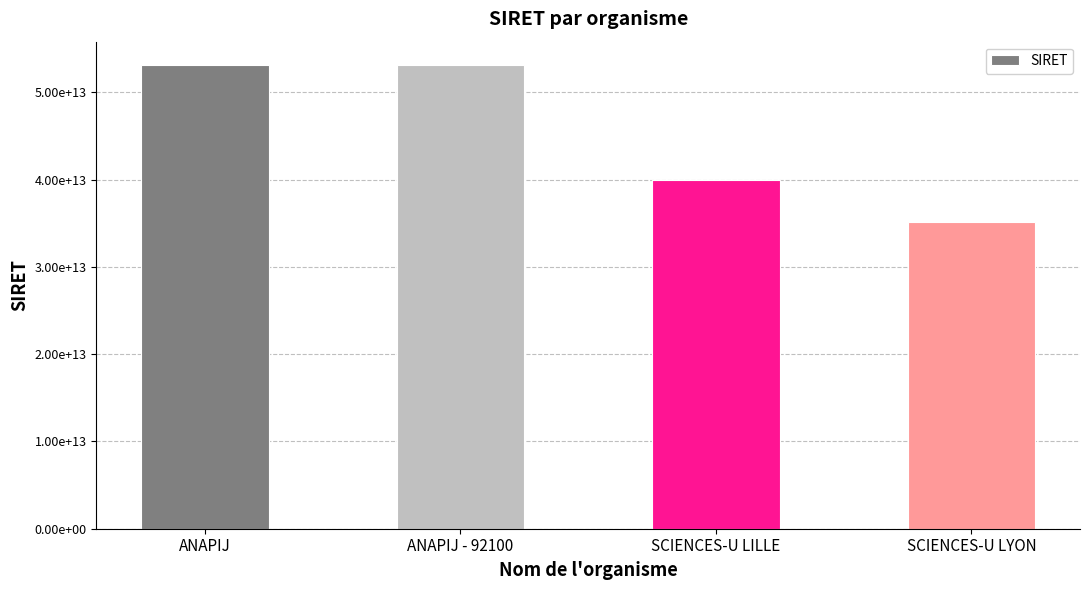

Does the chart contain any negative values?

No